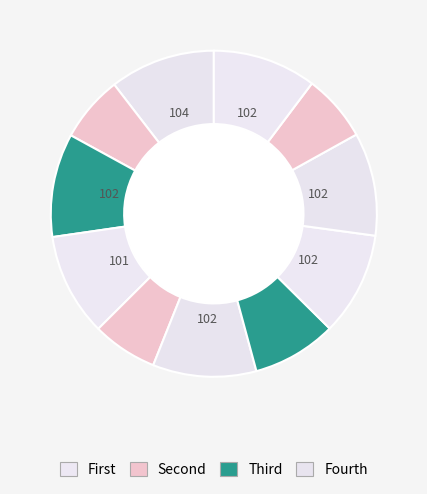

To the nearest percent, what is the difference between the largest and smallest slice percentages?

4%